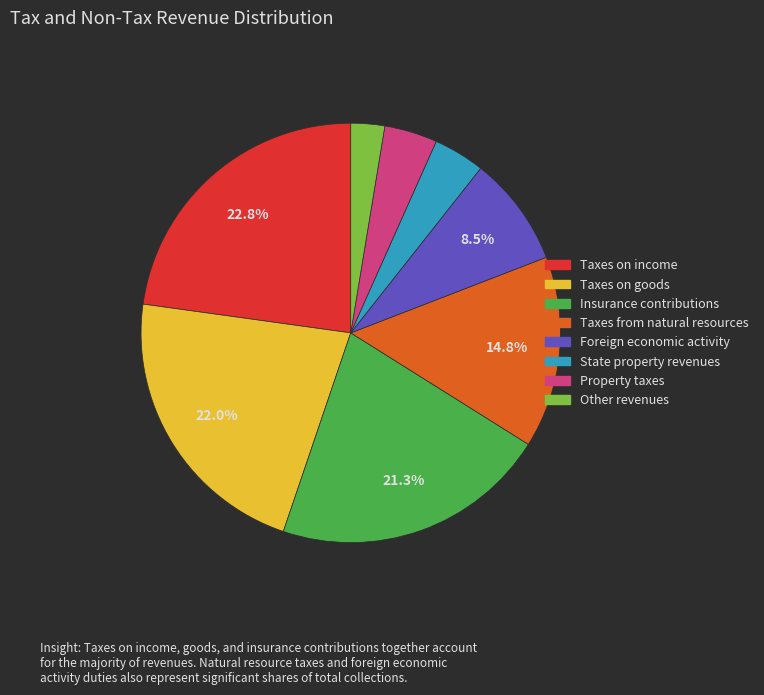

What is the ratio of the value at Property taxes to the value at Taxes on income?

0.2